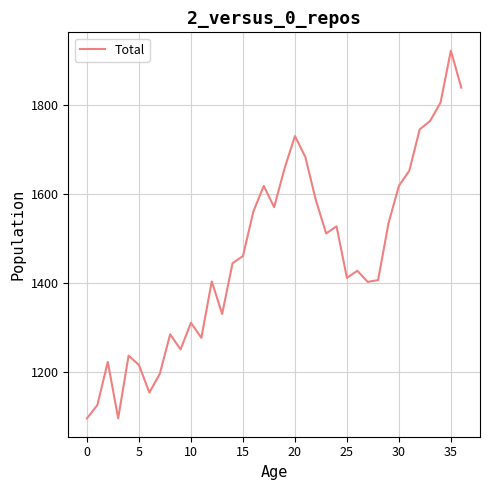

What is the minimum value shown in the chart?

1096